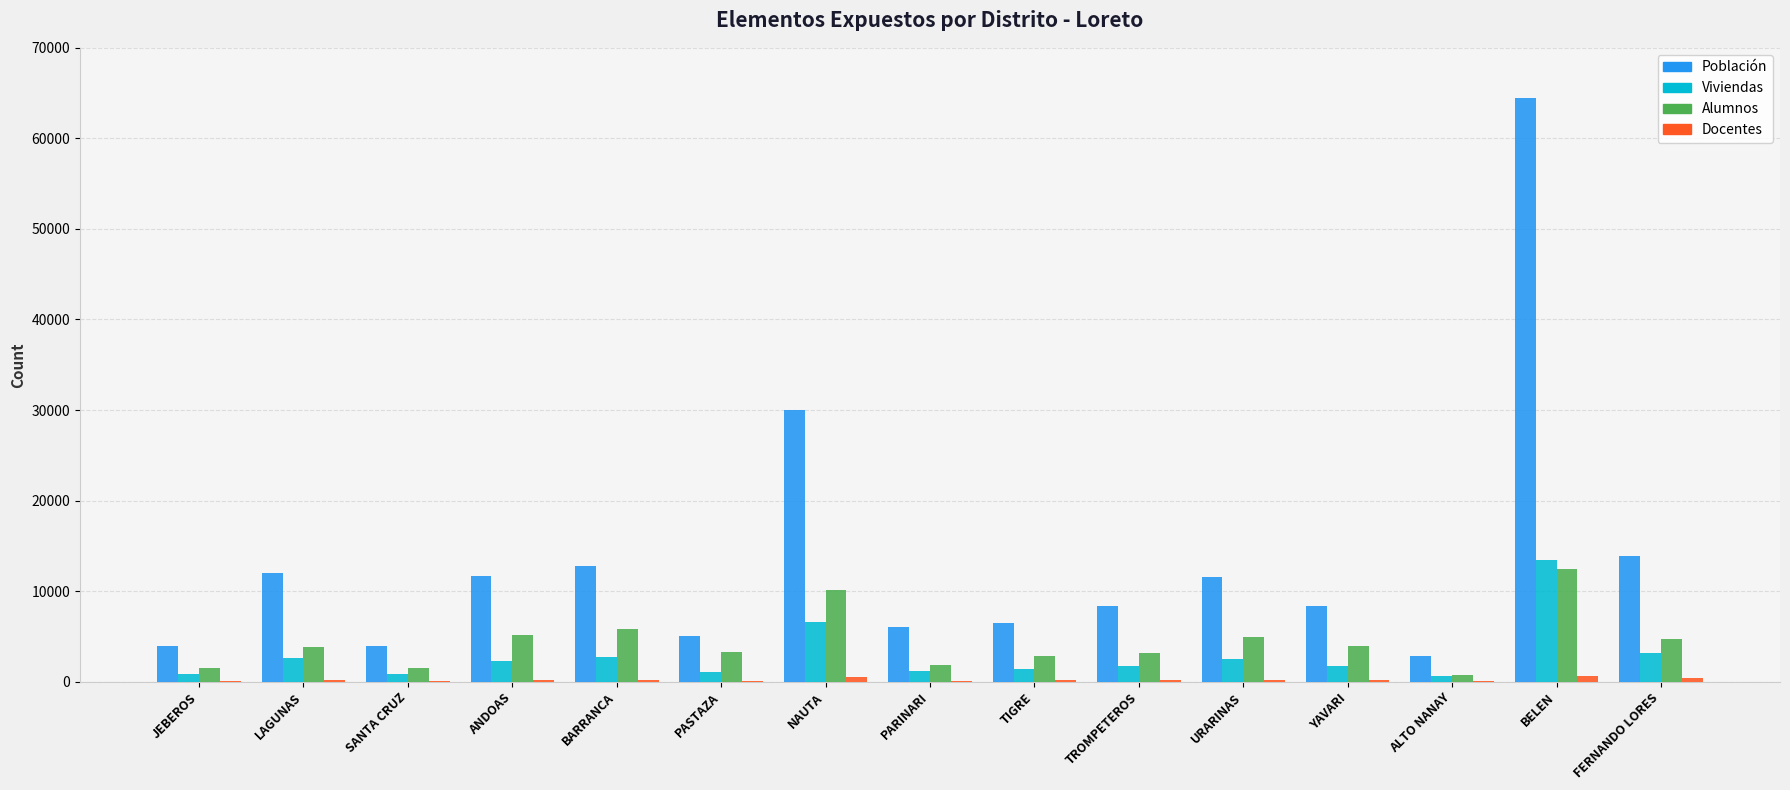

Does the chart contain stacked bars?

No